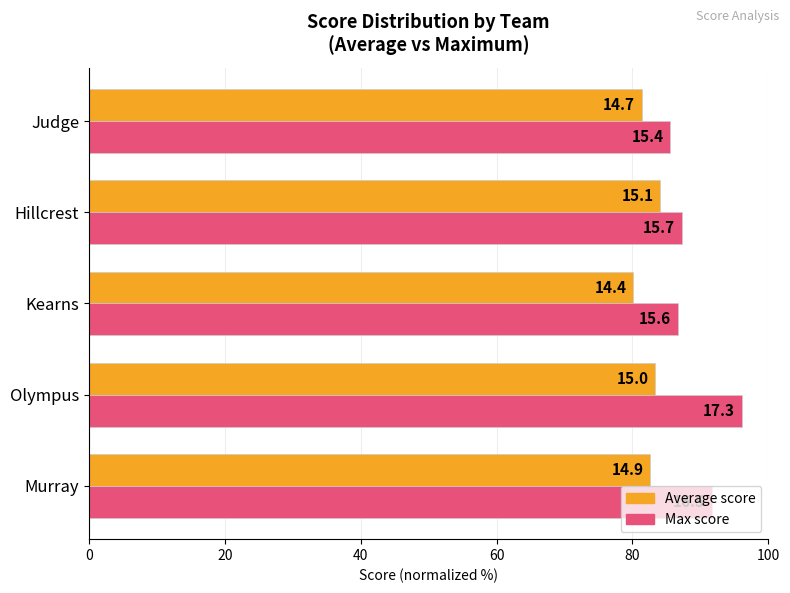

What is the highest value of the Max score series?

96.1